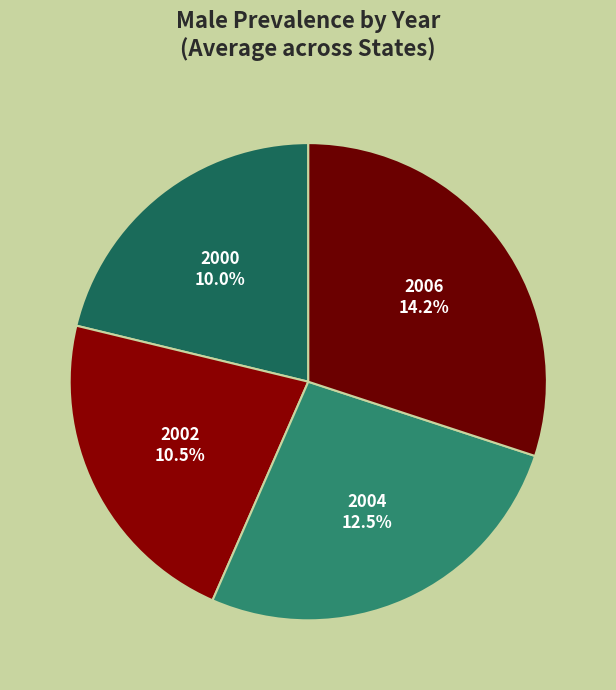

Does AR 2002 represent more than half of the total?

No